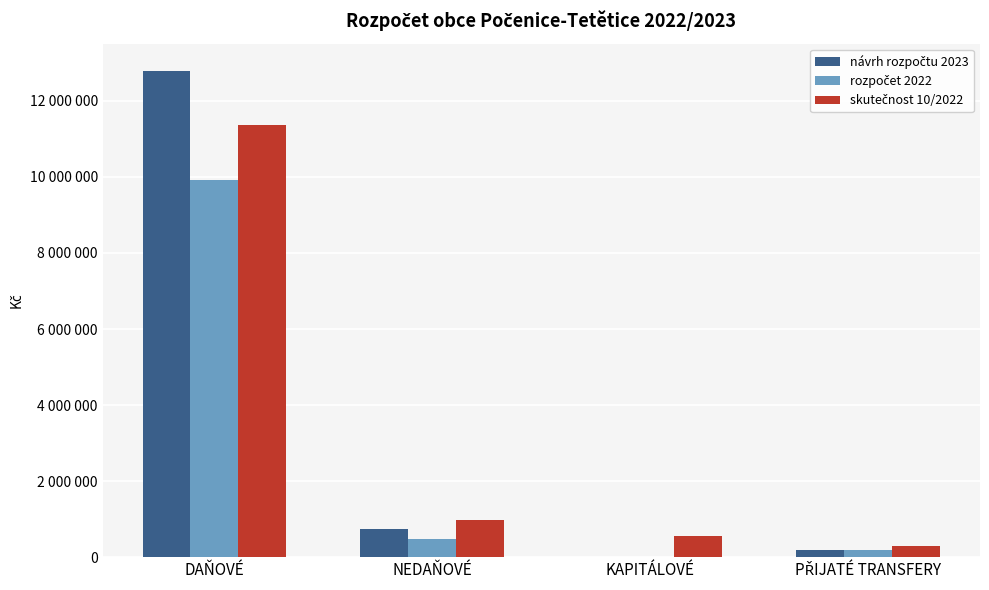

What is the average value of the rozpočet 2022 series?

2652750